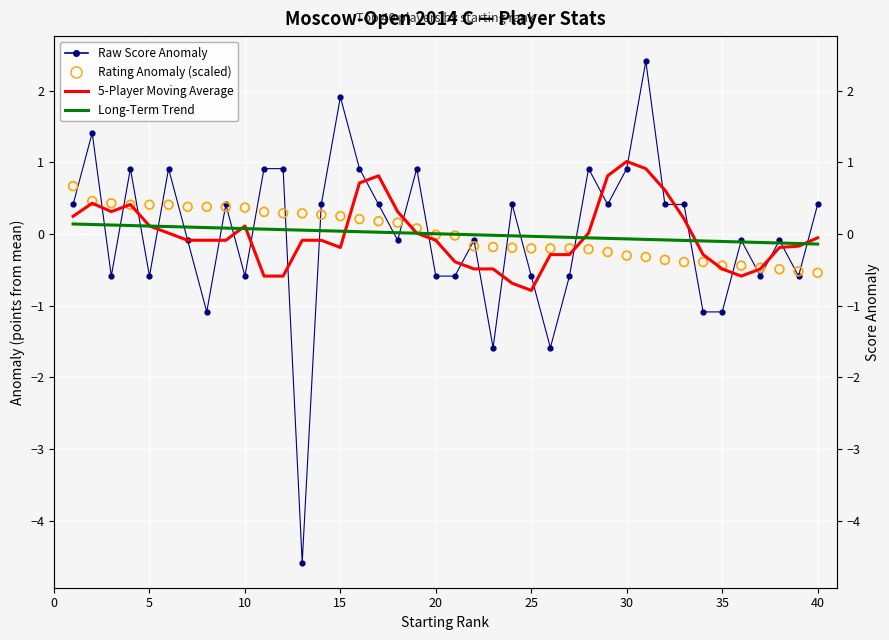

Which series reaches the maximum Y coordinate?

Raw Score Anomaly